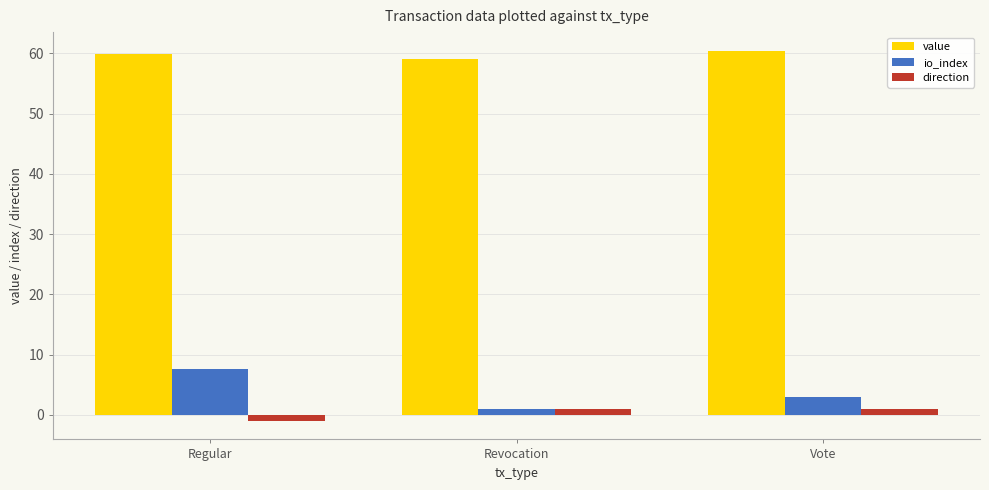

Reading left to right, transcribe all the data shown in this chart.

value: 59.9	59.1	60.5
io_index: 7.7	1.0	3.0
direction: -1.0	1.0	1.0